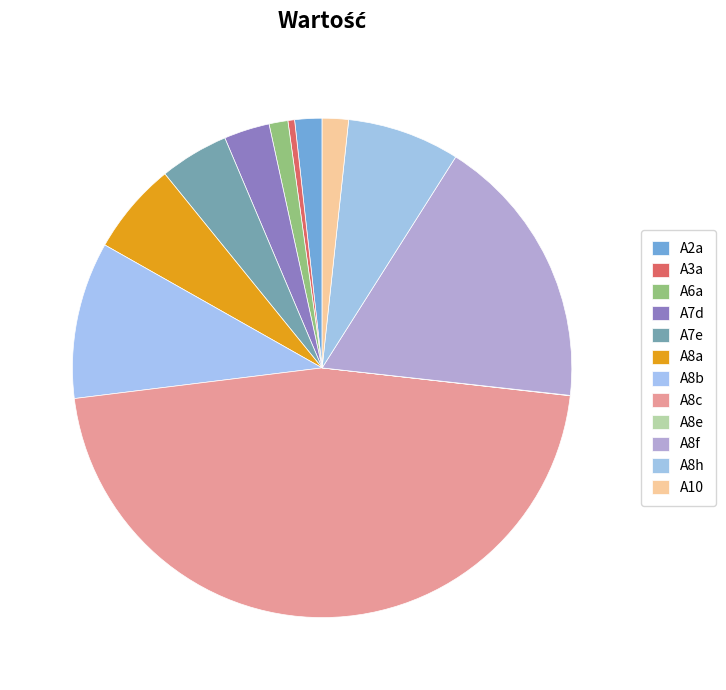

Which category has the smallest portion of the pie?

A8e